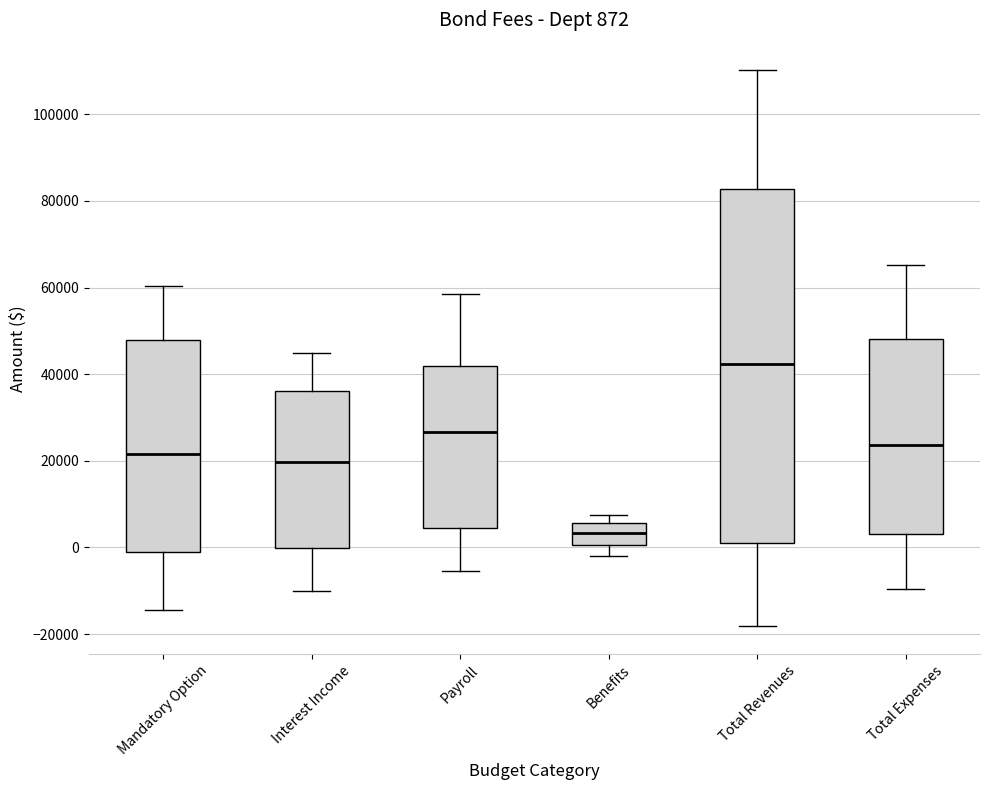

Which box's median line is the highest?

Total Revenues